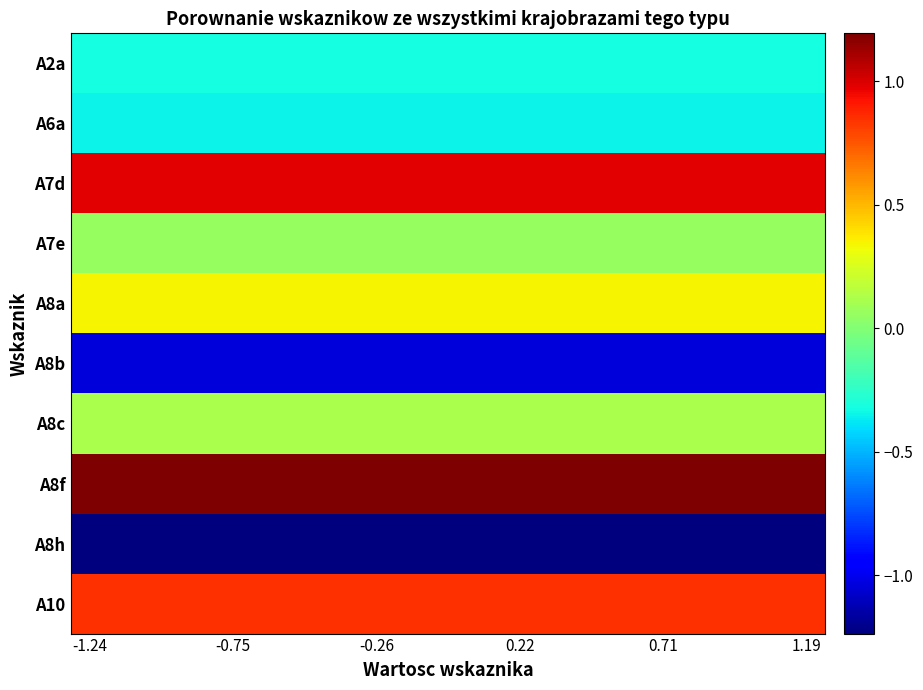

Reading right to left, extract all data points from this chart.

A2a: -0.3	-0.3	-0.3	-0.3	-0.3	-0.3	-0.3	-0.3	-0.3	-0.3	-0.3	-0.3	-0.3	-0.3	-0.3	-0.3	-0.3	-0.3	-0.3	-0.3
A6a: -0.3	-0.3	-0.3	-0.3	-0.3	-0.3	-0.3	-0.3	-0.3	-0.3	-0.3	-0.3	-0.3	-0.3	-0.3	-0.3	-0.3	-0.3	-0.3	-0.3
A7d: 1.0	1.0	1.0	1.0	1.0	1.0	1.0	1.0	1.0	1.0	1.0	1.0	1.0	1.0	1.0	1.0	1.0	1.0	1.0	1.0
A7e: 0.1	0.1	0.1	0.1	0.1	0.1	0.1	0.1	0.1	0.1	0.1	0.1	0.1	0.1	0.1	0.1	0.1	0.1	0.1	0.1
A8a: 0.3	0.3	0.3	0.3	0.3	0.3	0.3	0.3	0.3	0.3	0.3	0.3	0.3	0.3	0.3	0.3	0.3	0.3	0.3	0.3
A8b: -1.0	-1.0	-1.0	-1.0	-1.0	-1.0	-1.0	-1.0	-1.0	-1.0	-1.0	-1.0	-1.0	-1.0	-1.0	-1.0	-1.0	-1.0	-1.0	-1.0
A8c: 0.1	0.1	0.1	0.1	0.1	0.1	0.1	0.1	0.1	0.1	0.1	0.1	0.1	0.1	0.1	0.1	0.1	0.1	0.1	0.1
A8f: 1.2	1.2	1.2	1.2	1.2	1.2	1.2	1.2	1.2	1.2	1.2	1.2	1.2	1.2	1.2	1.2	1.2	1.2	1.2	1.2
A8h: -1.2	-1.2	-1.2	-1.2	-1.2	-1.2	-1.2	-1.2	-1.2	-1.2	-1.2	-1.2	-1.2	-1.2	-1.2	-1.2	-1.2	-1.2	-1.2	-1.2
A10: 0.8	0.8	0.8	0.8	0.8	0.8	0.8	0.8	0.8	0.8	0.8	0.8	0.8	0.8	0.8	0.8	0.8	0.8	0.8	0.8